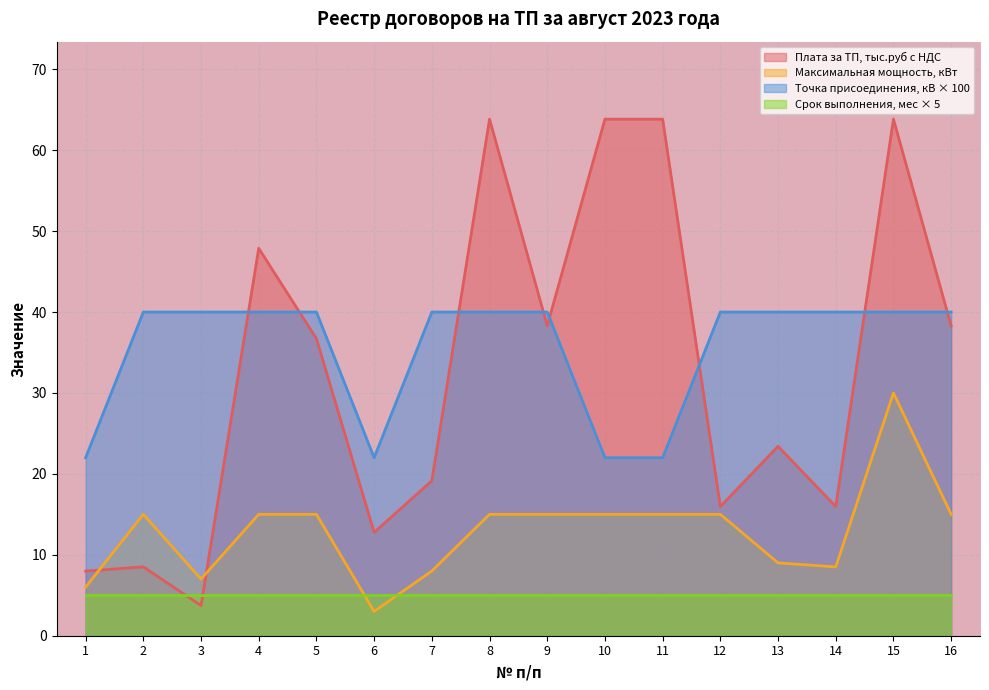

How many data points in Максимальная мощность, кВт are above 15?

1